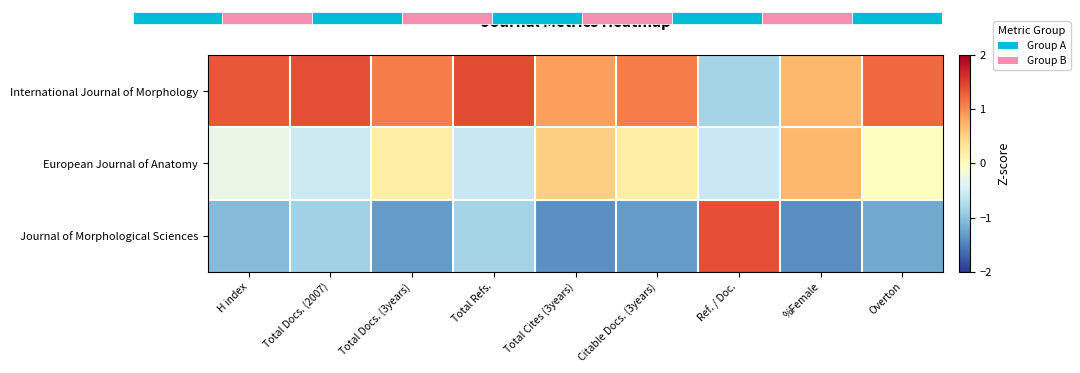

Which series has the largest total across all categories?

International Journal of Morphology